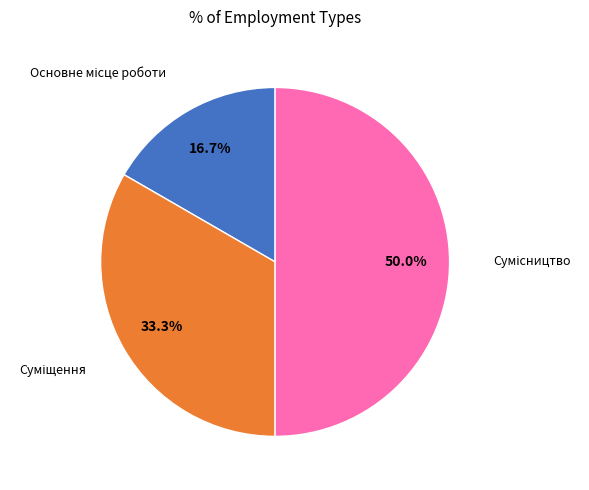

What is the largest slice in the pie chart?

Сумісництво